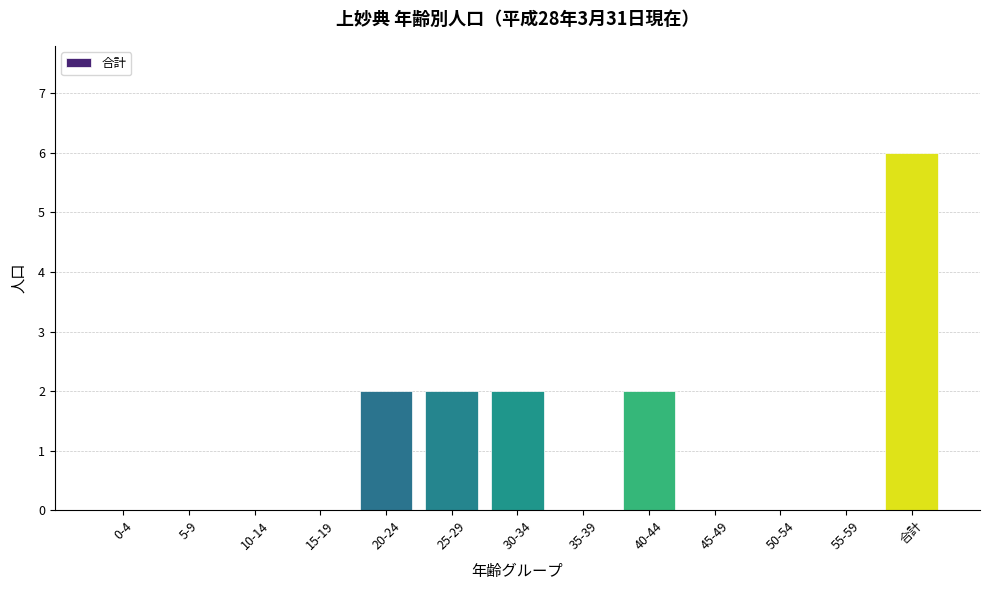

What is the sum of all values?

14